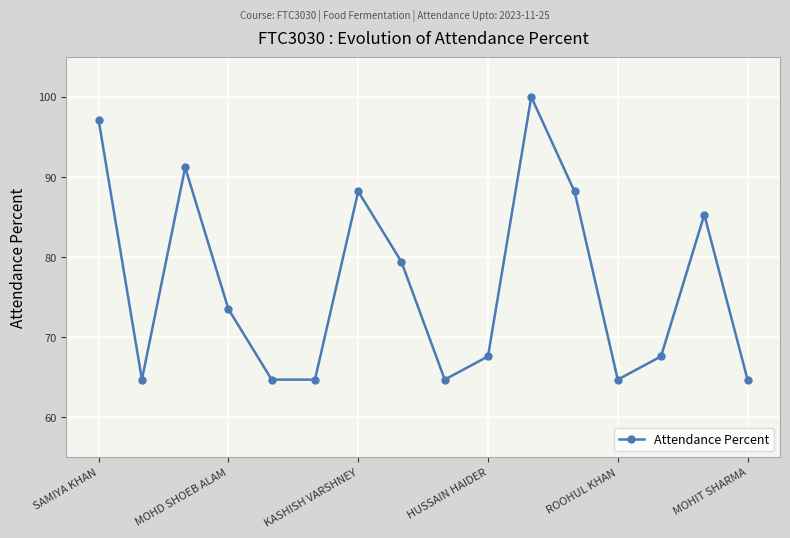

Reading right to left, extract all data points from this chart.

64.7	85.3	67.6	64.7	88.2	100.0	67.6	64.7	79.4	88.2	64.7	64.7	73.5	91.2	64.7	97.1